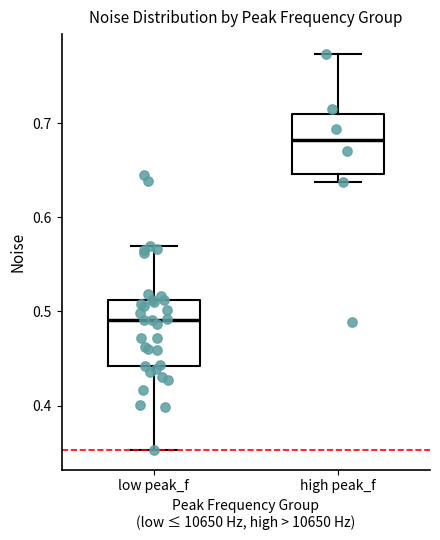

Which box has the highest median line?

high peak_f